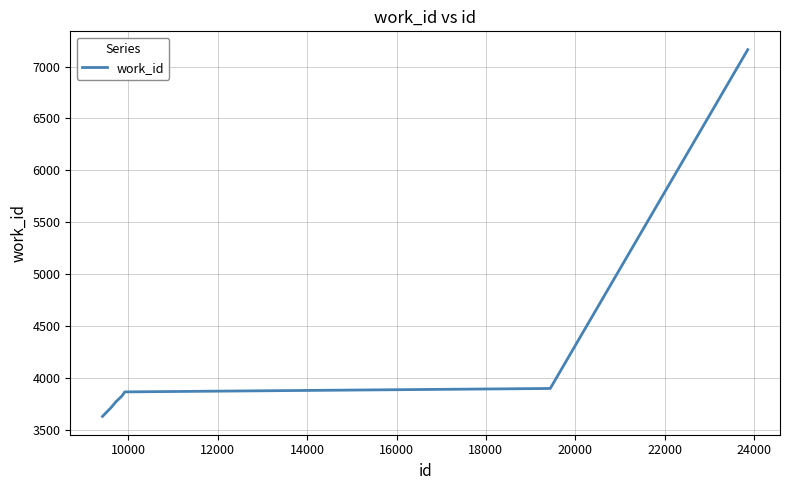

What is the smallest value displayed?

3629